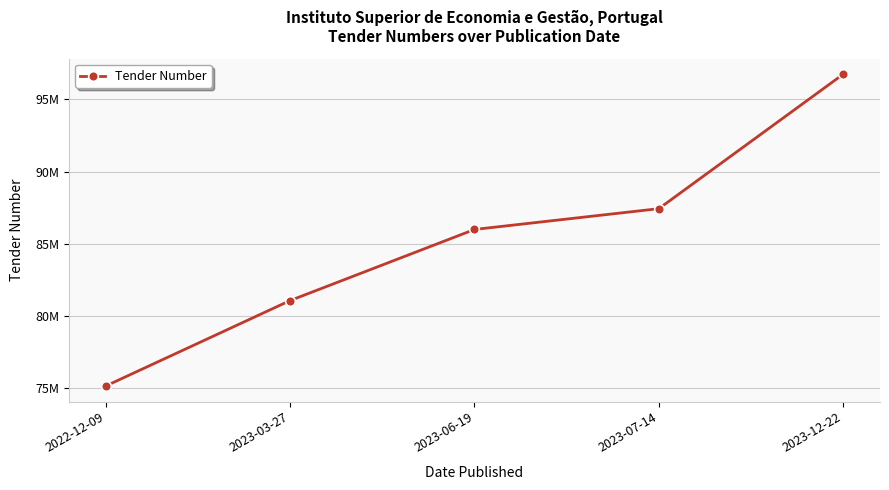

Does the chart have visible grid lines?

Yes